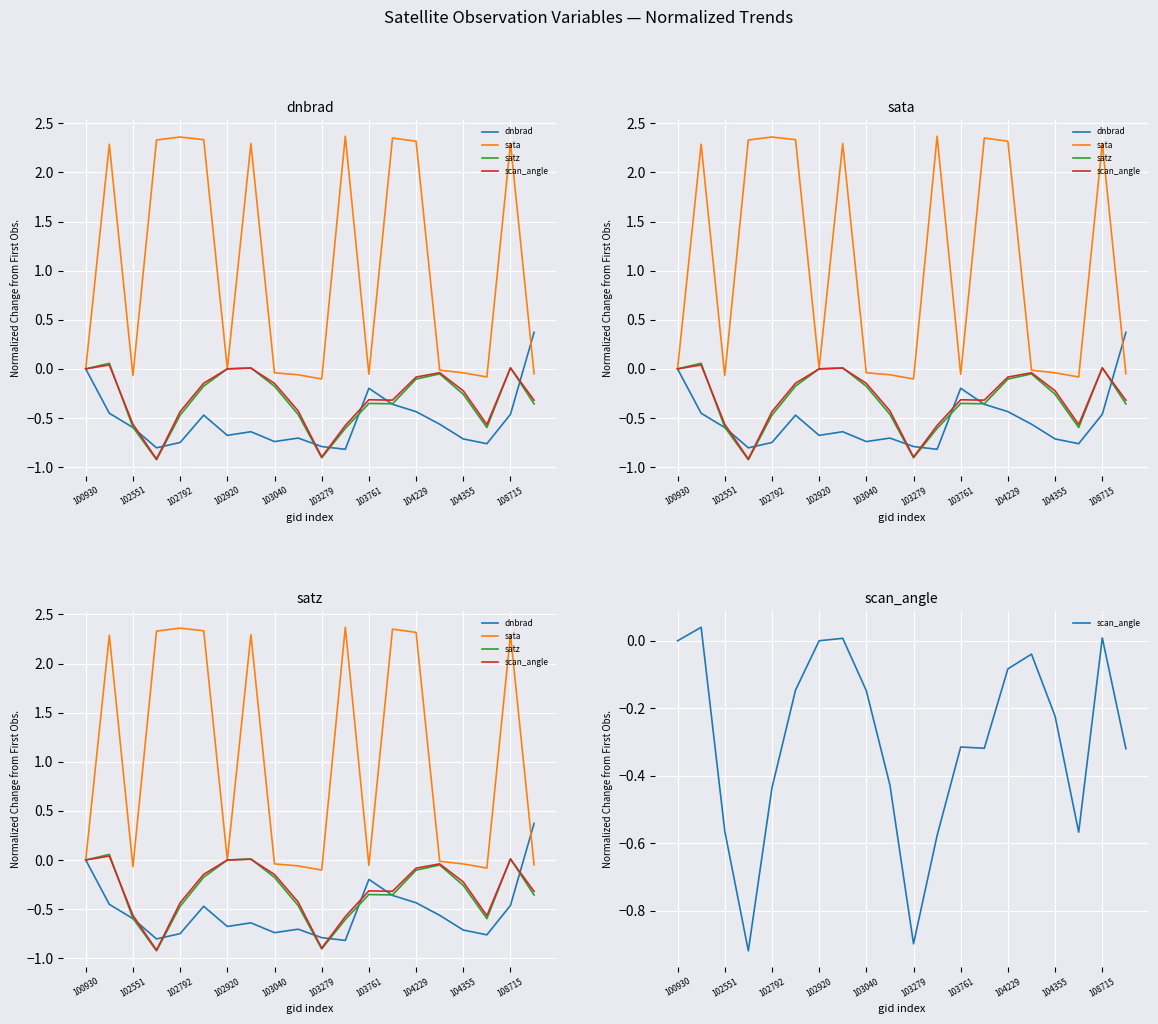

How many series are shown in this chart?

4